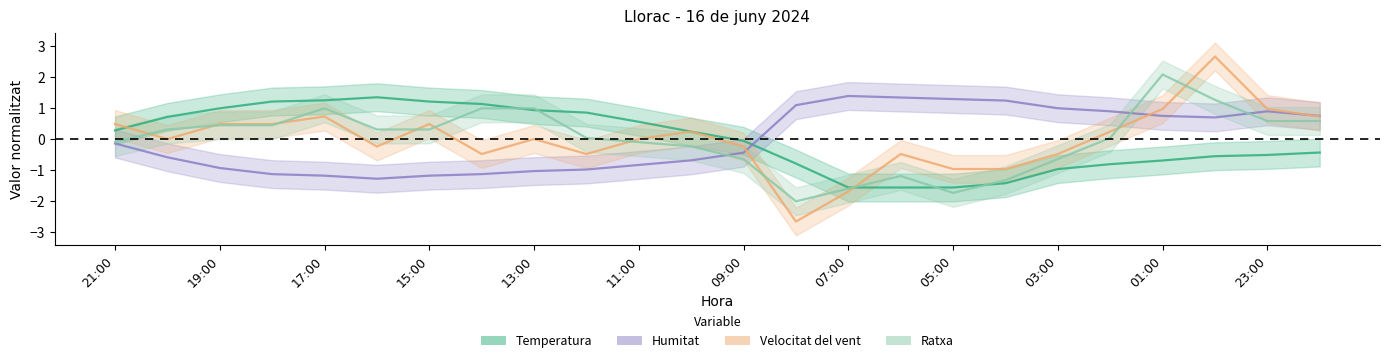

What is the maximum value for Ratxa?

2.1